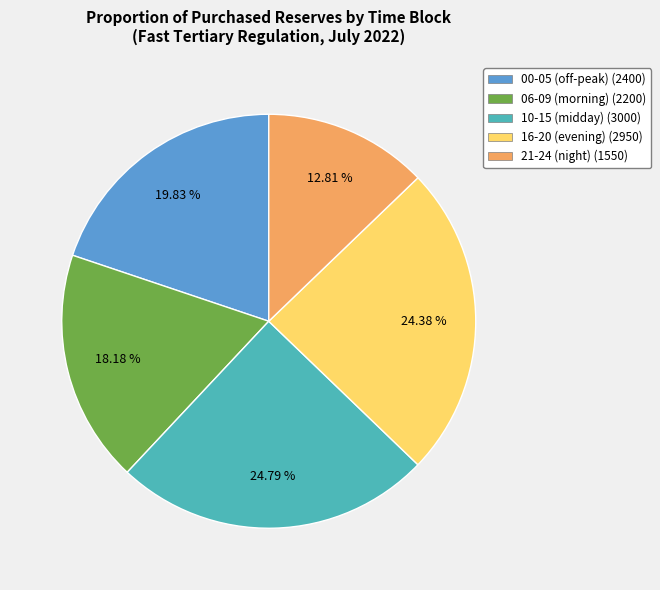

Is 21-24 (night) (1550) the majority of the pie?

No